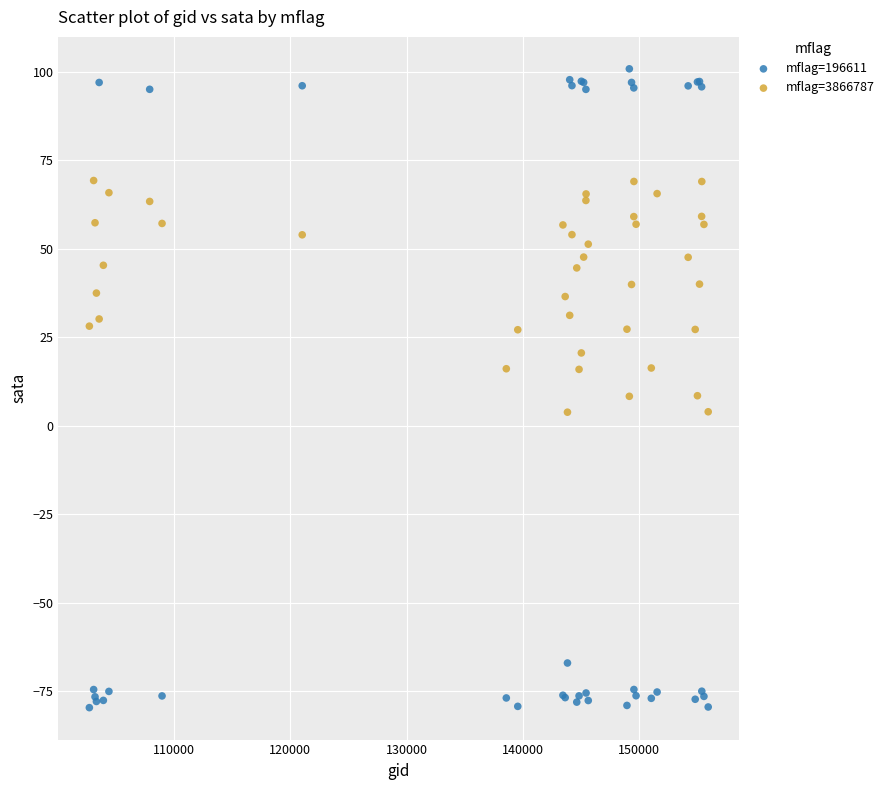

Which series reaches the minimum Y coordinate?

mflag=196611